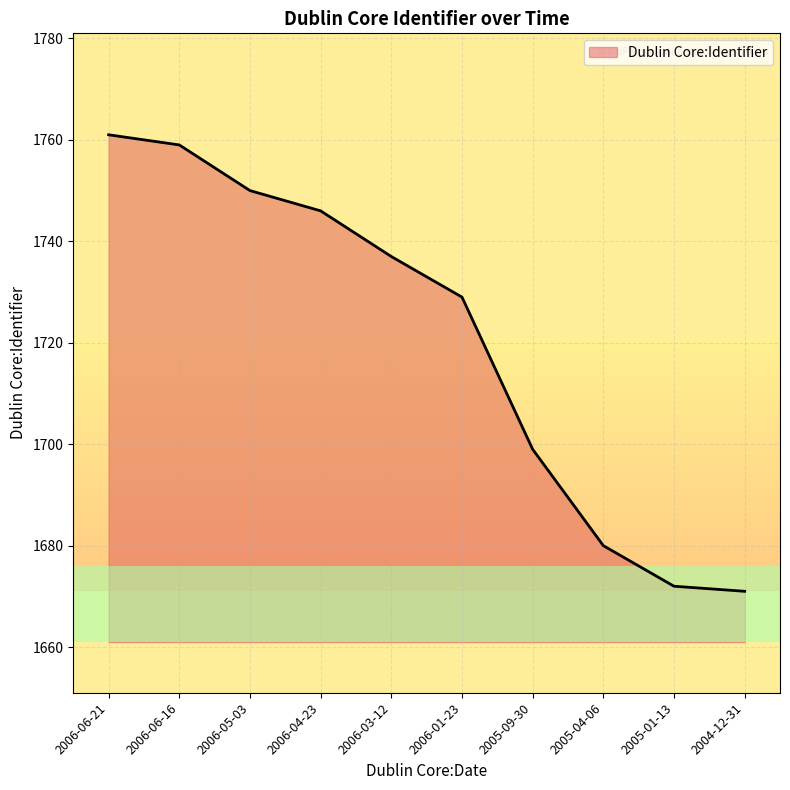

What is the difference between the second highest and minimum values?

88